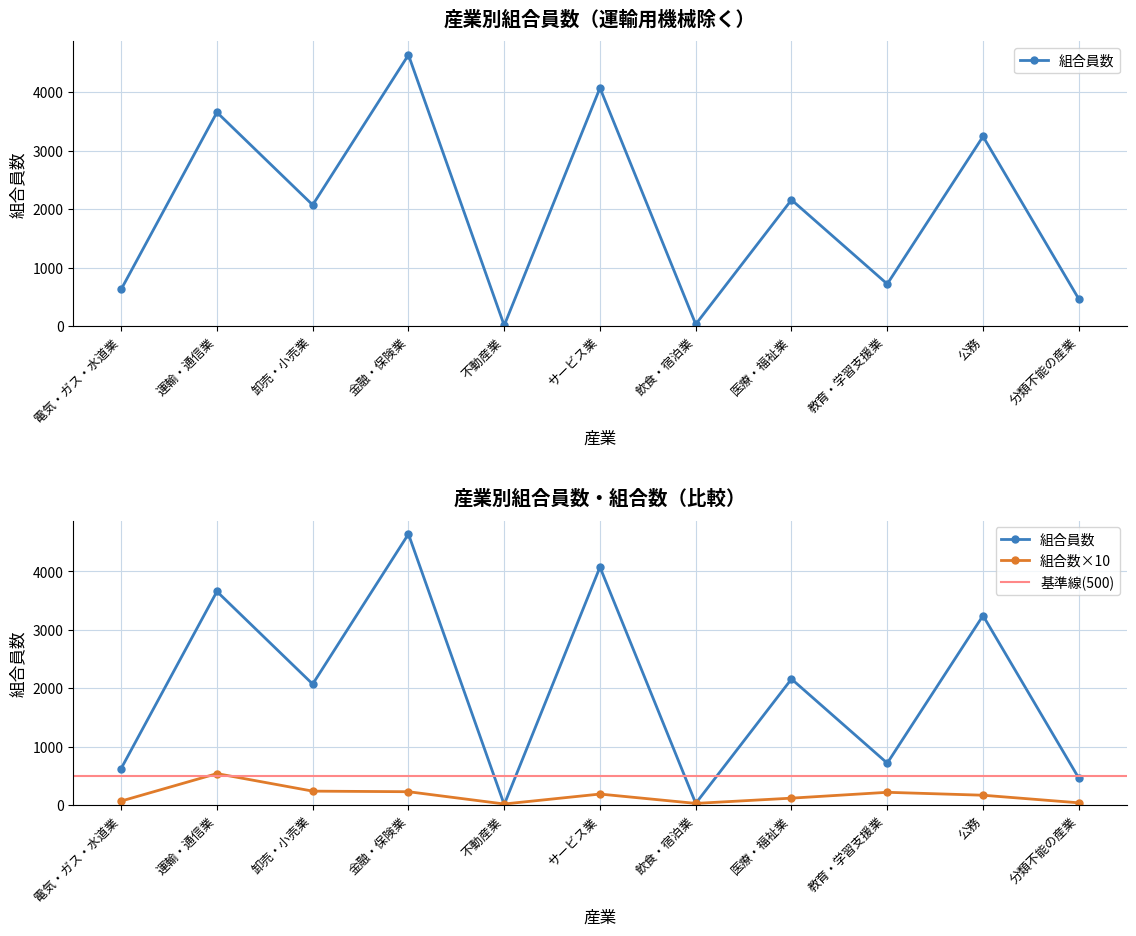

What is the greatest value displayed?

4640